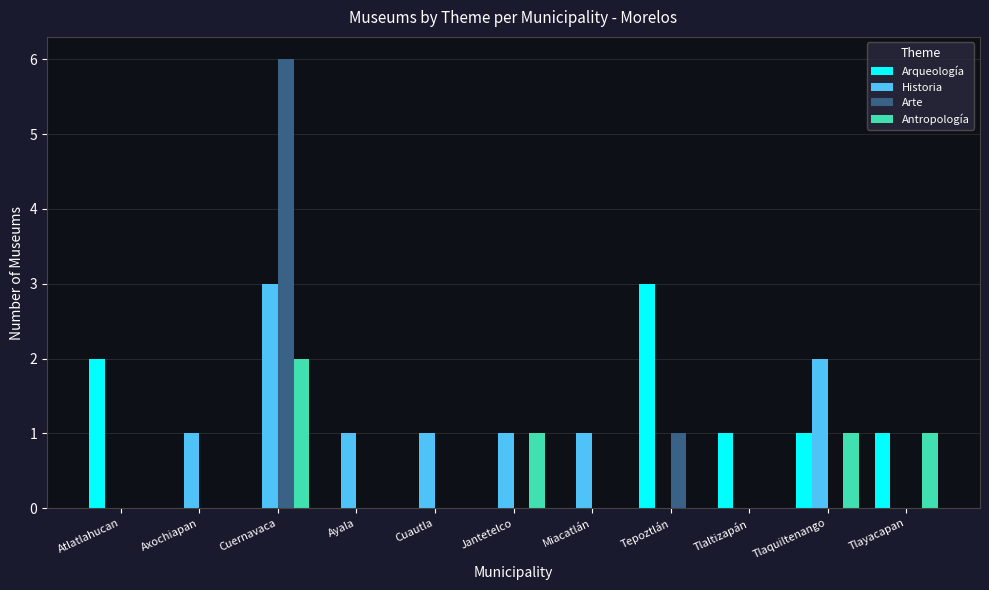

What is the sum of all Arqueología values?

8